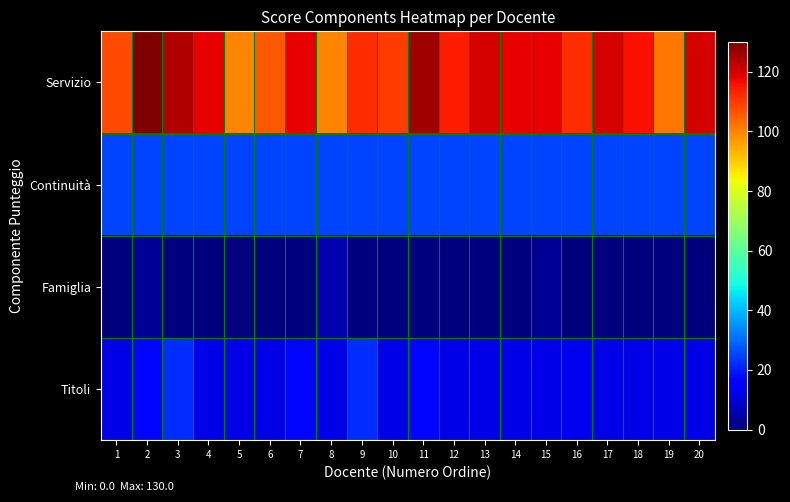

What is the maximum value shown in the chart?

130